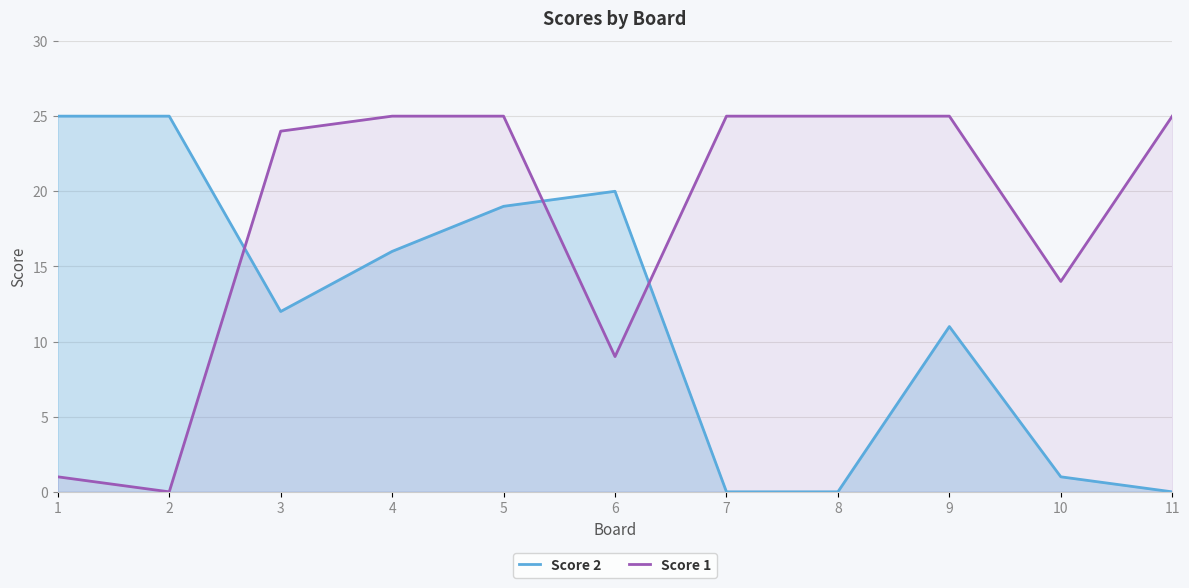

What is the total value across all series at 4?

41